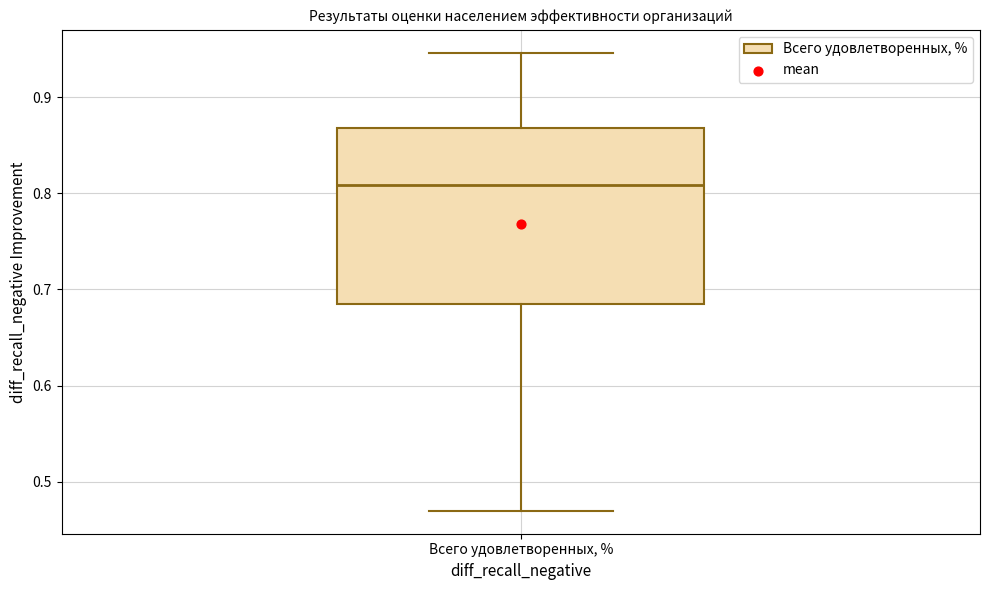

Where does the lower whisker of the box for Всего удовлетворенных, % end on the y-axis? The values are not printed on the chart, so give them approximately, as read against the axis.

0.47